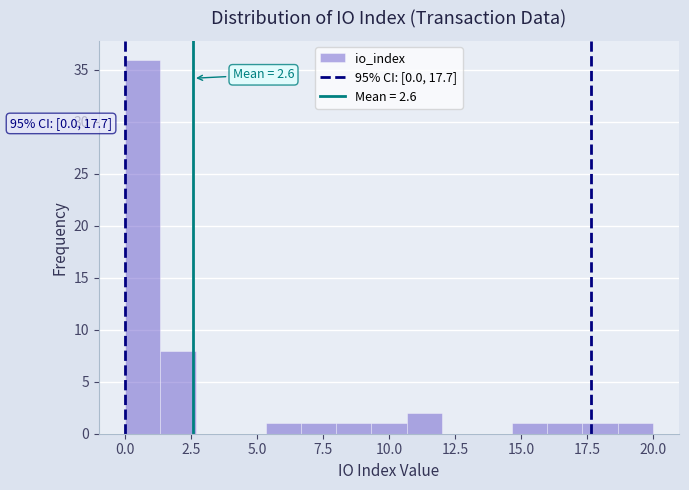

Read against the x-axis, roughly where is the centre of the tallest bar?

0.5